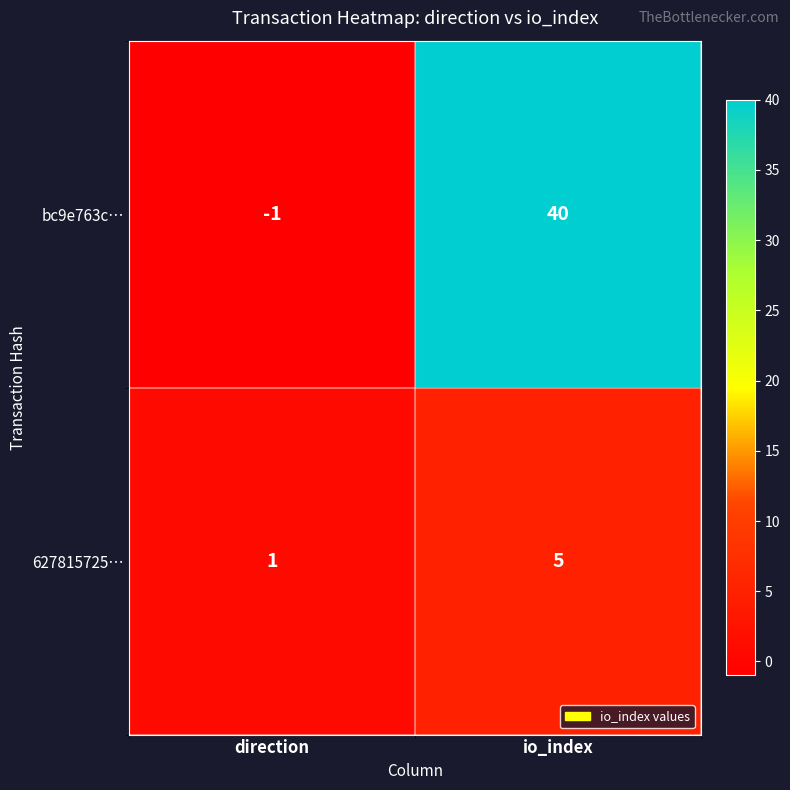

At which category does the chart reach its peak across all series?

io_index